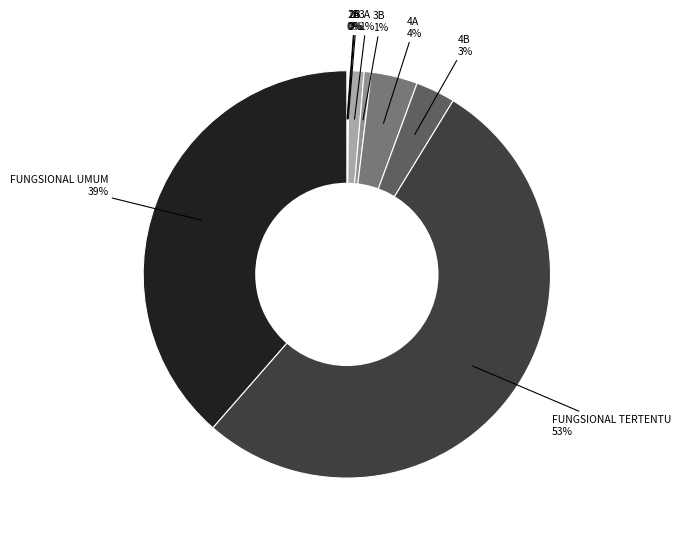

The FUNGSIONAL UMUM slice represents 39% of the pie. True or false?

True